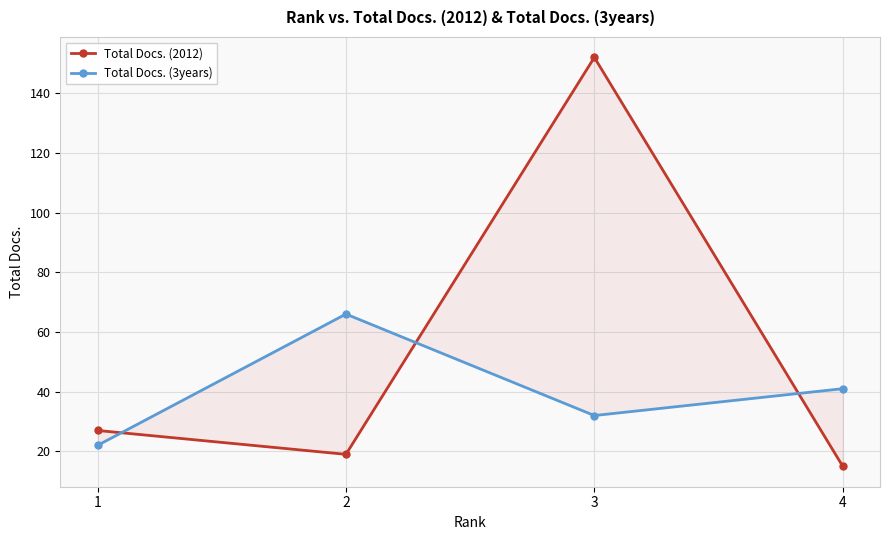

Which has a higher value, 1 or 4?

1